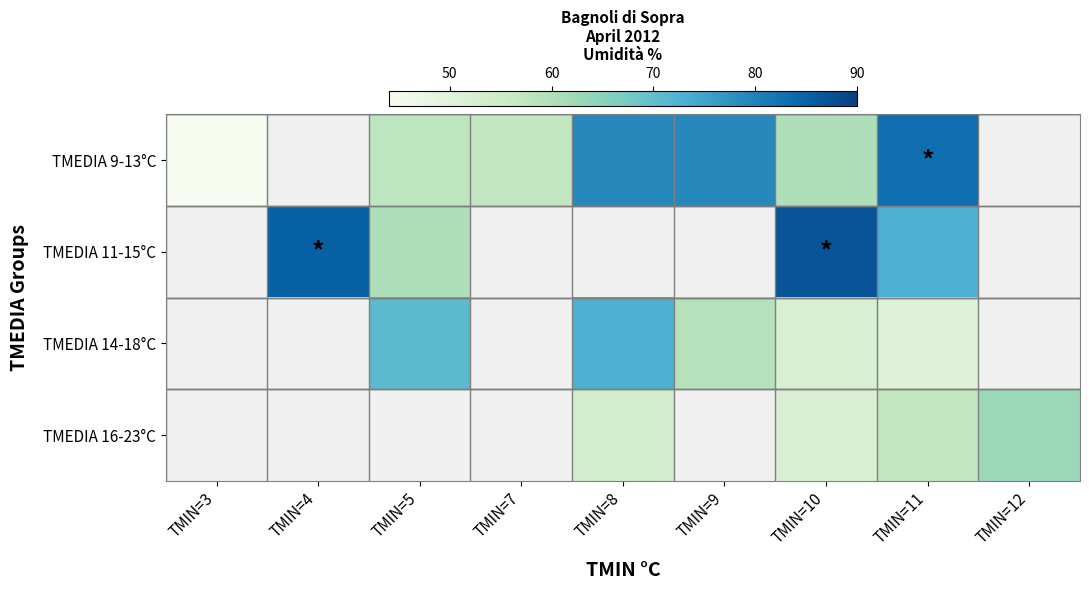

At which label is TMEDIA 9-13°C closest to 63?

TMIN=10